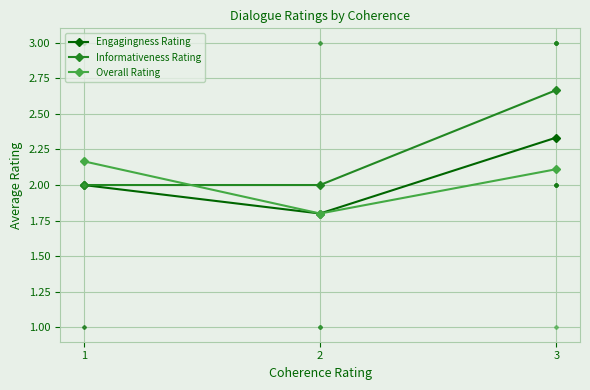

Which series changed the most between 1 and 3?

Informativeness Rating